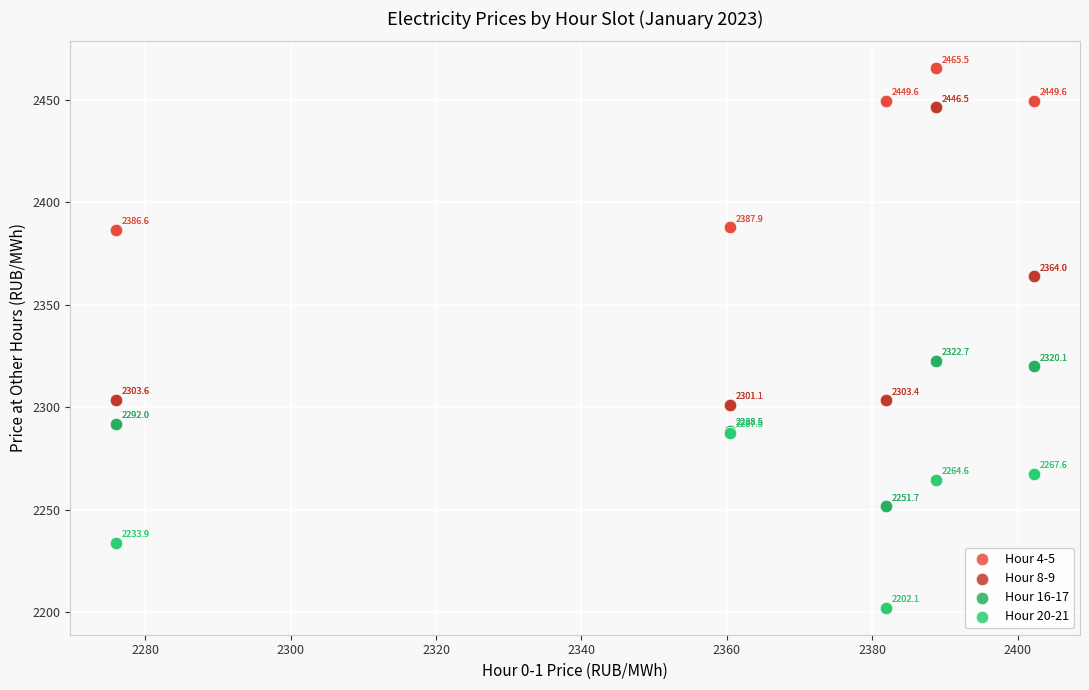

What are all the series names shown in the legend?

Hour 4-5, Hour 8-9, Hour 16-17, Hour 20-21